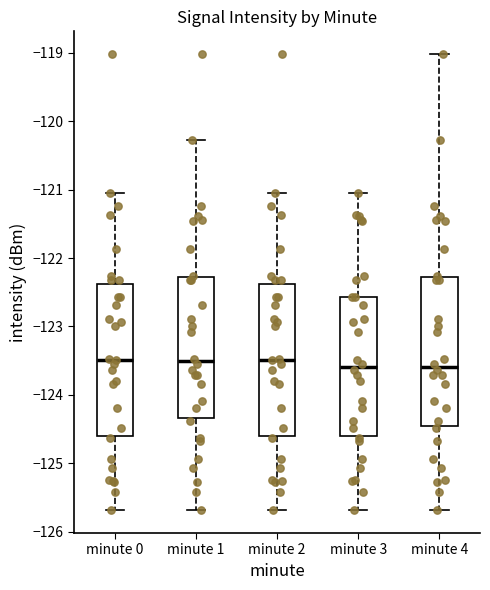

Reading left to right, read every box against the y-axis: the position of its median line, the range the box covers, and the ends of its whiskers. The values are not printed on the chart, so give them approximately, as read against the axis.

minute 0: median -123.5, box -124.6 to -122.4, whiskers -125.7 to -121.0
minute 1: median -123.5, box -124.3 to -122.3, whiskers -125.7 to -120.3
minute 2: median -123.5, box -124.6 to -122.4, whiskers -125.7 to -121.0
minute 3: median -123.6, box -124.6 to -122.6, whiskers -125.7 to -121.0
minute 4: median -123.6, box -124.5 to -122.3, whiskers -125.7 to -119.0